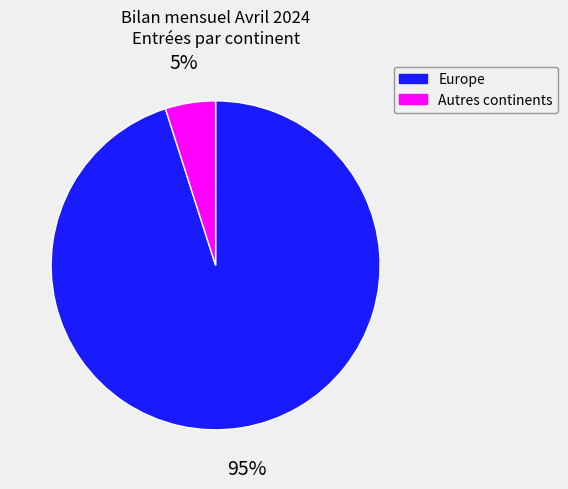

To the nearest percent, what is the difference between the largest and smallest slice percentages?

90%